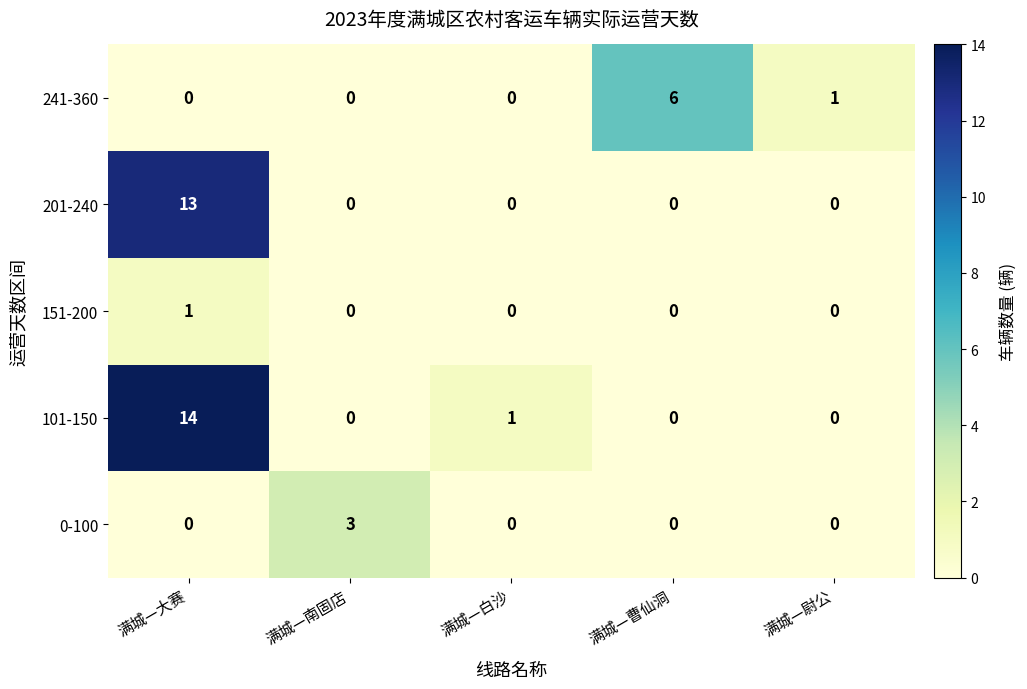

Reading right to left, what are all the values shown in this chart?

241-360: 1	6	0	0	0
201-240: 0	0	0	0	13
151-200: 0	0	0	0	1
101-150: 0	0	1	0	14
0-100: 0	0	0	3	0